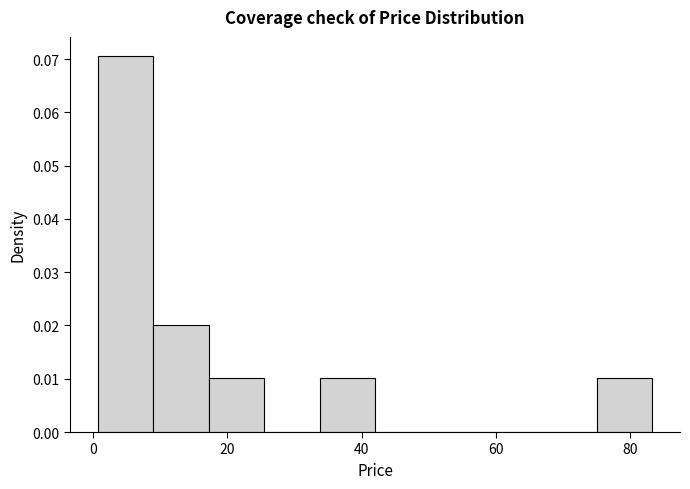

Reading left to right, transcribe this chart: for each bar, give the range it covers on the x-axis and its height. Neither the bar edges nor the heights are printed on the chart, so give them approximately, as read against the axes.

0 to 8: 0.071
8 to 18: 0.020
18 to 26: 0.010
26 to 34: 0
34 to 42: 0.010
42 to 50: 0
50 to 58: 0
58 to 66: 0
66 to 76: 0
76 to 84: 0.010